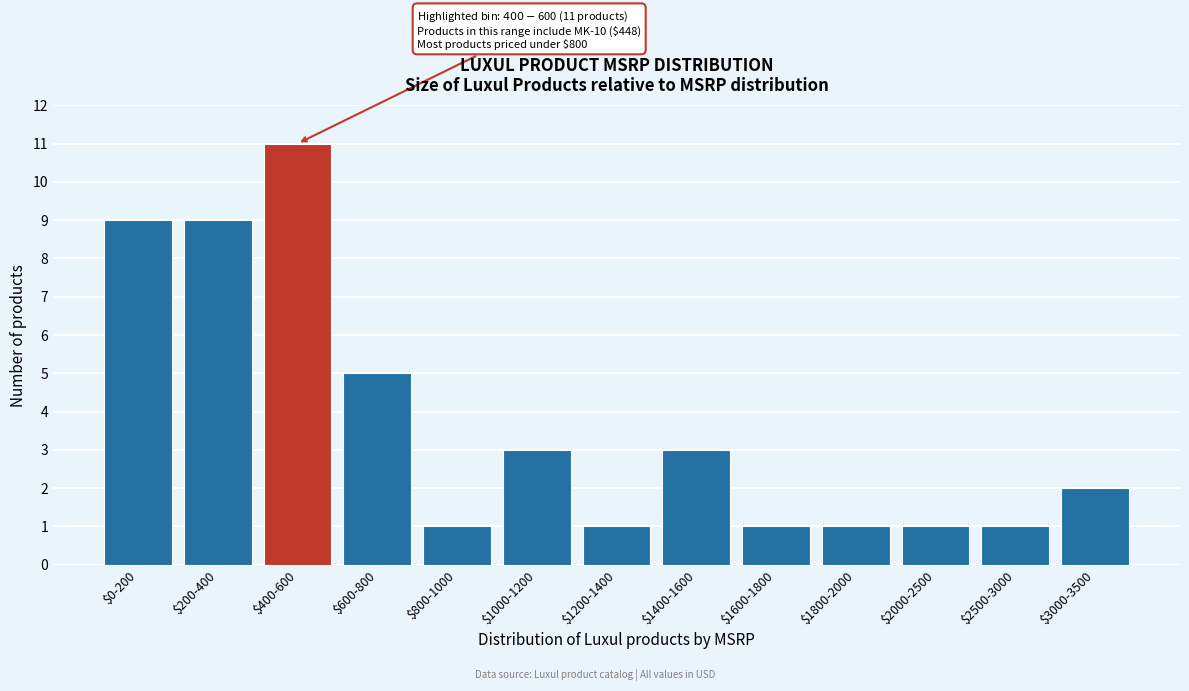

Reading left to right, what are all the values shown in this chart?

9	9	11	5	1	3	1	3	1	1	1	1	2